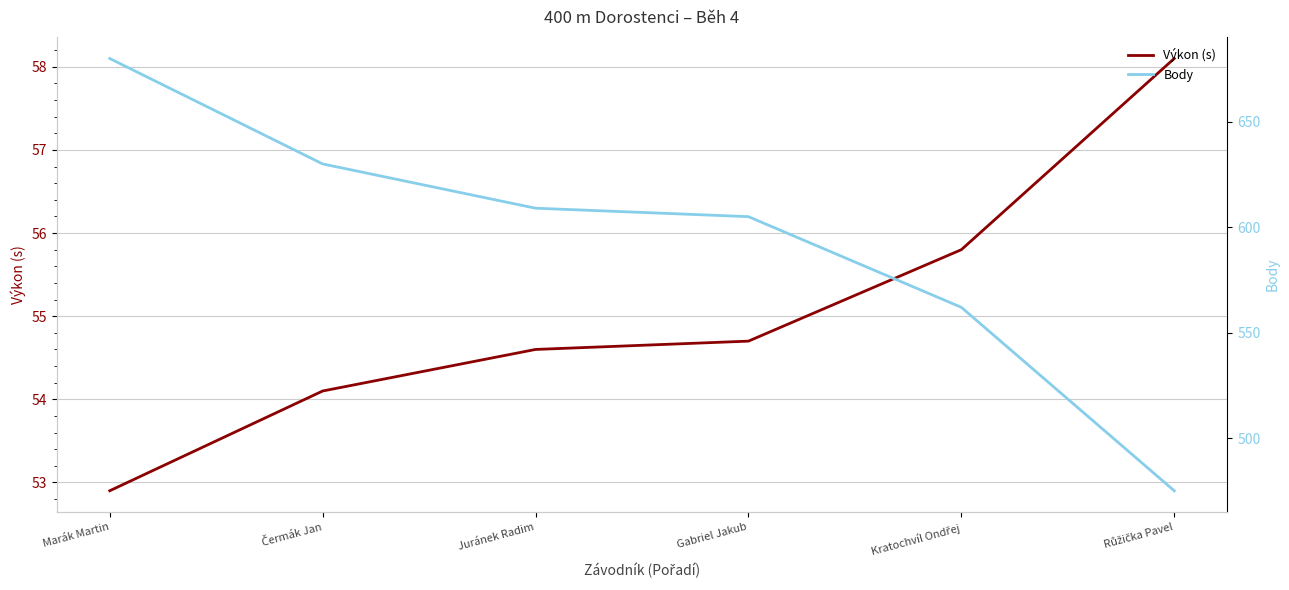

True or false: Výkon (s) and Body intersect in this chart.

False